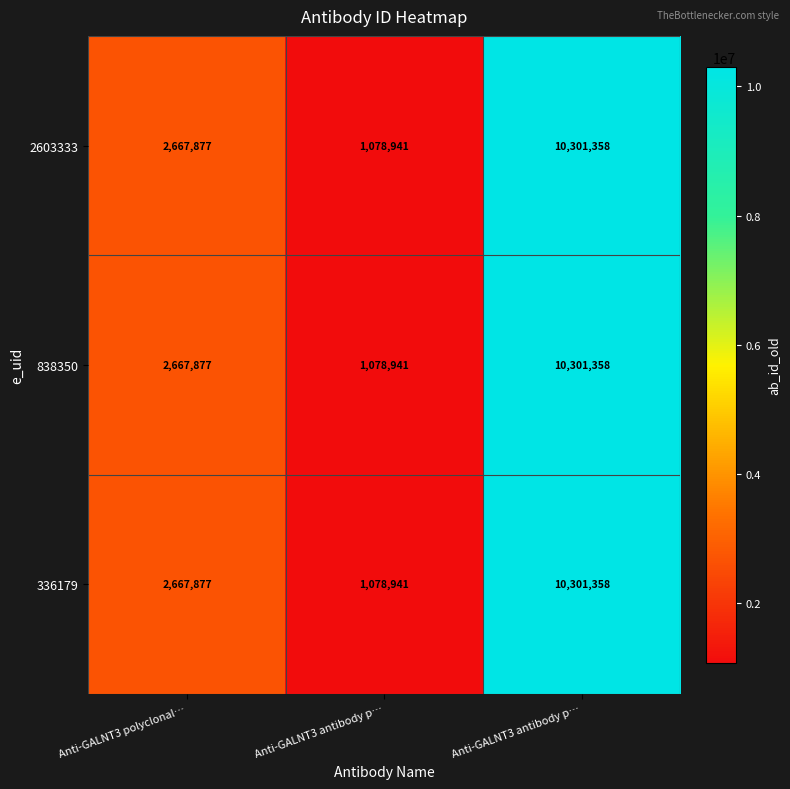

How many distinct data groups are displayed?

3